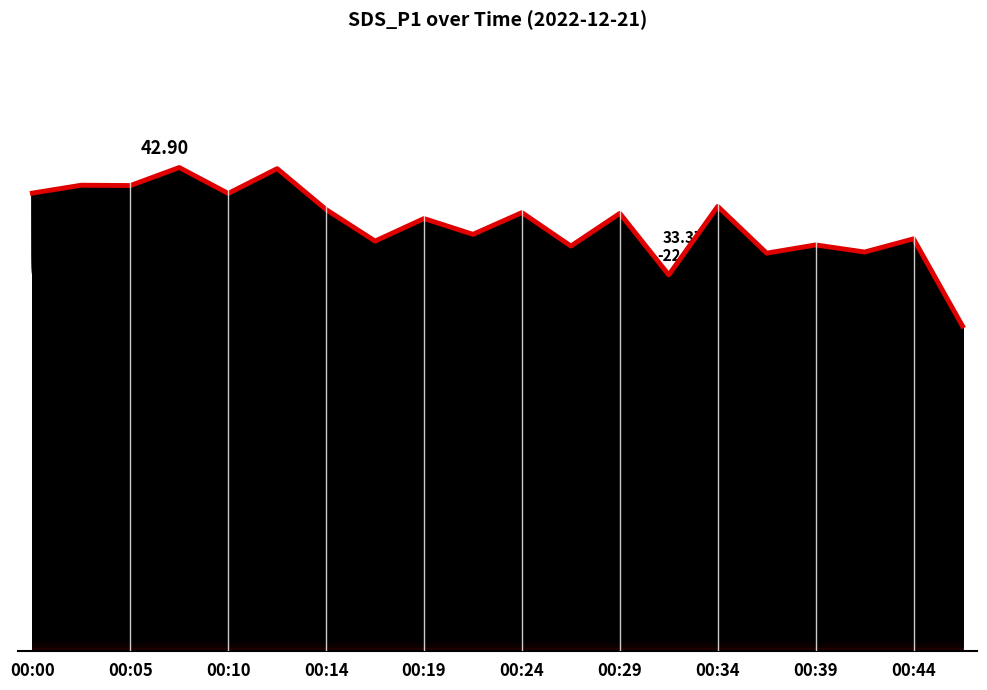

The chart shows a value of 14.1 at 17. True or false?

False